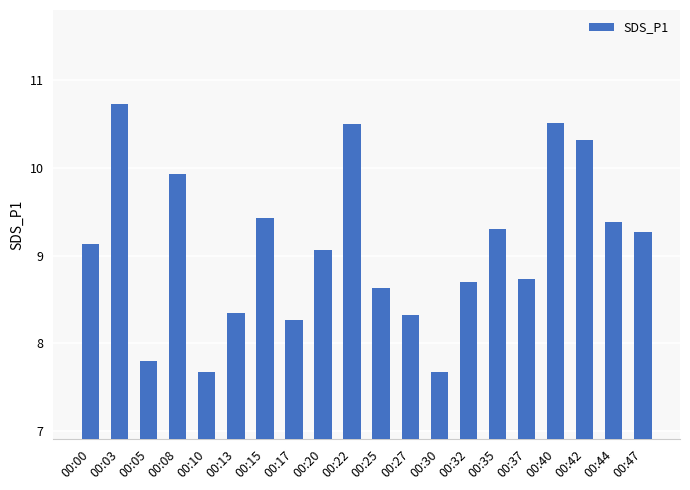

At which label does the data first exceed 9?

00:00